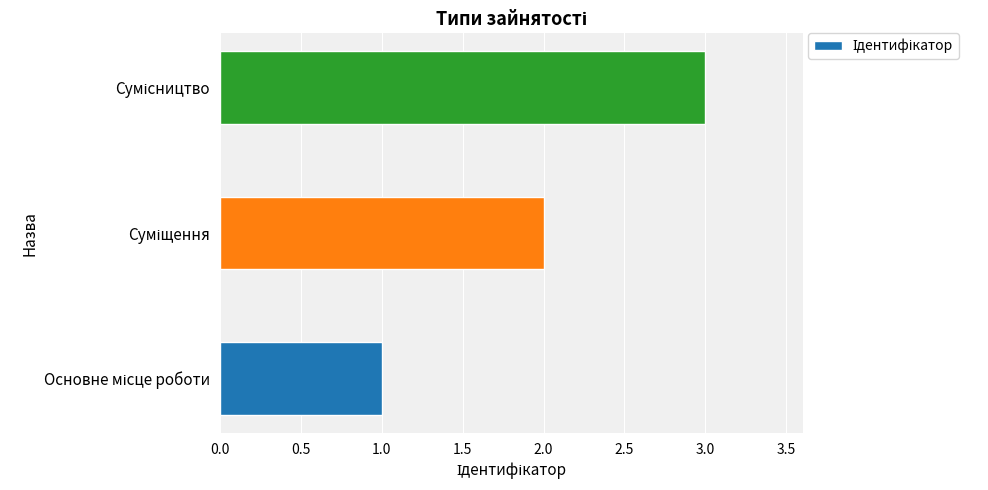

What is the greatest value displayed?

3